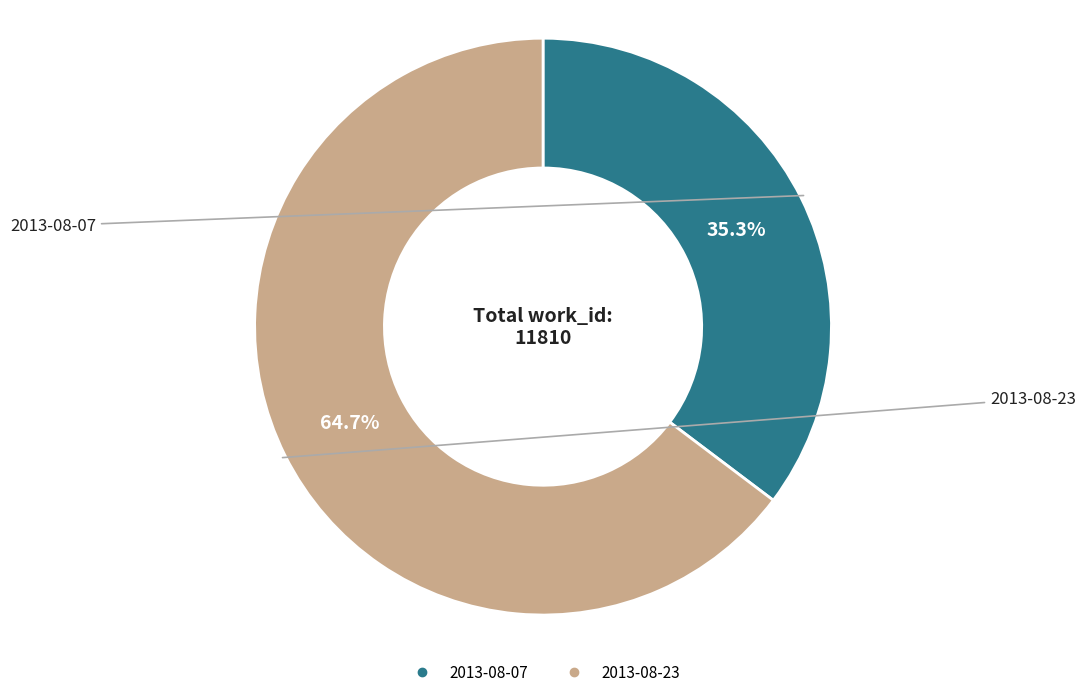

Rank the categories by value from lowest to highest.

2013-08-07, 2013-08-23